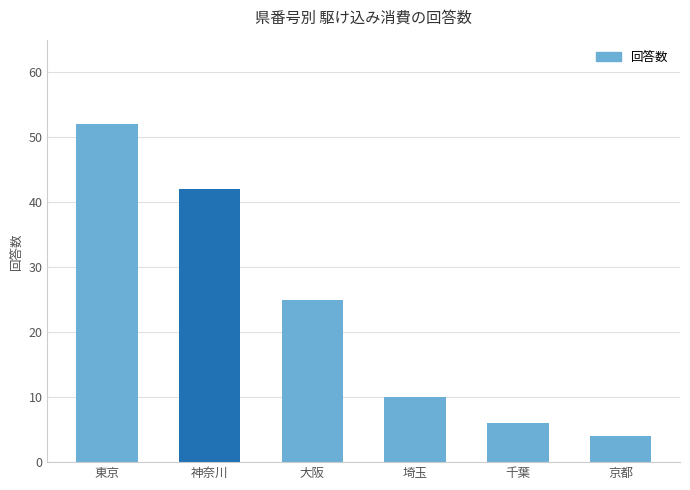

Reading left to right, what are all the values shown in this chart?

52	42	25	10	6	4